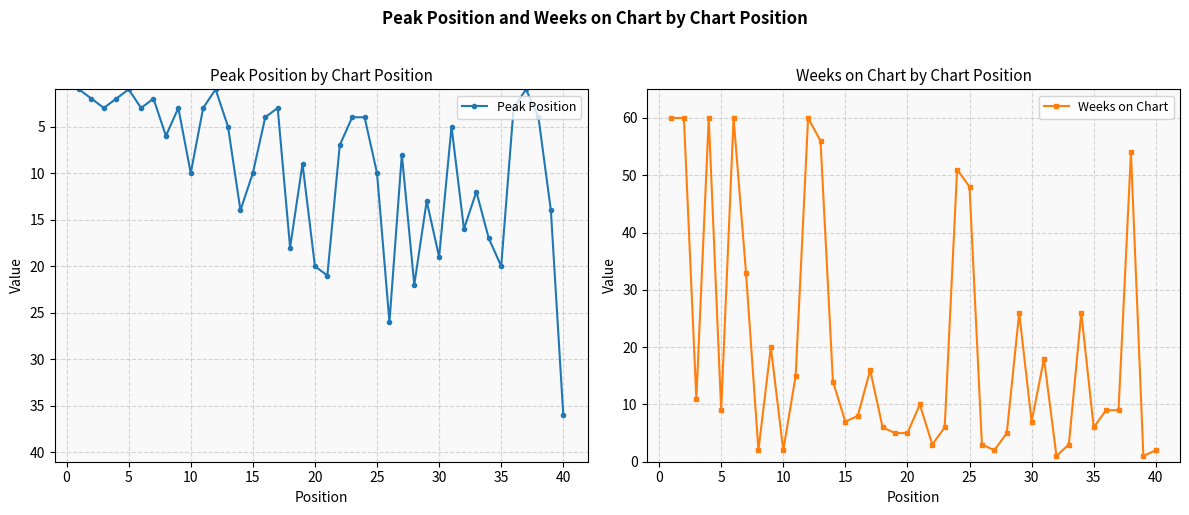

What is the difference between the maximum and minimum values in the Peak Position series?

35